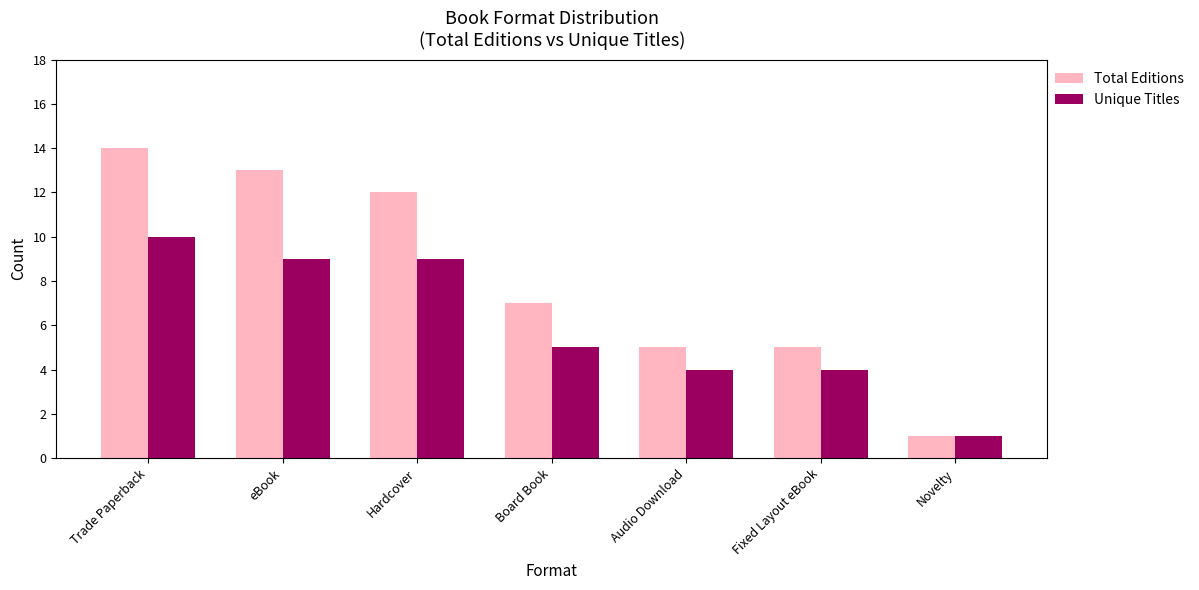

At how many categories does at least one series exceed 3?

6